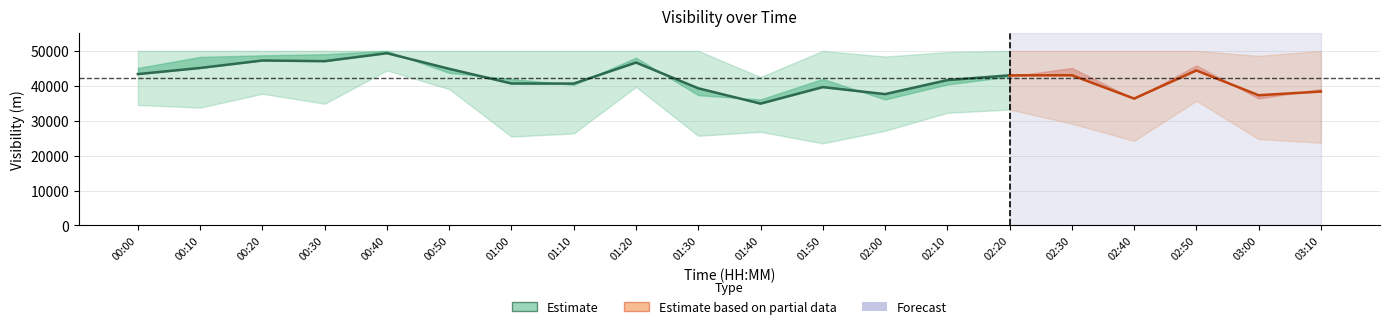

Reading left to right, list all the values displayed in this chart.

min(Visibility (m)): 00:00=34508	00:10=33759	00:20=37722	00:30=34883	00:40=44409	00:50=39058	01:00=25453	01:10=26360	01:20=39703	01:30=25692	01:40=26816	01:50=23521	02:00=27117	02:10=32267	02:20=33197	02:30=29150	02:40=24205	02:50=35711	03:00=24743	03:10=23684
avg(Visibility (m)): 00:00=43358	00:10=45112	00:20=47249	00:30=47057	00:40=49342	00:50=44865	01:00=40662	01:10=40637	01:20=46668	01:30=39284	01:40=34902	01:50=39626	02:00=37616	02:10=41631	02:20=42999	02:30=43023	02:40=36343	02:50=44402	03:00=37300	03:10=38355
med(Visibility (m)): 00:00=45112	00:10=48276	00:20=48730	00:30=49038	00:40=50000	00:50=43710	01:00=41961	01:10=40280	01:20=48053	01:30=37320	01:40=36088	01:50=41968	02:00=36098	02:10=40386	02:20=42640	02:30=45113	02:40=36277	02:50=45832	03:00=36384	03:10=39058
max(Visibility (m)): 00:00=50000	00:10=50000	00:20=50000	00:30=50000	00:40=50000	00:50=50000	01:00=50000	01:10=50000	01:20=50000	01:30=50000	01:40=42498	01:50=50000	02:00=48379	02:10=49677	02:20=50000	02:30=50000	02:40=50000	02:50=50000	03:00=48597	03:10=50000